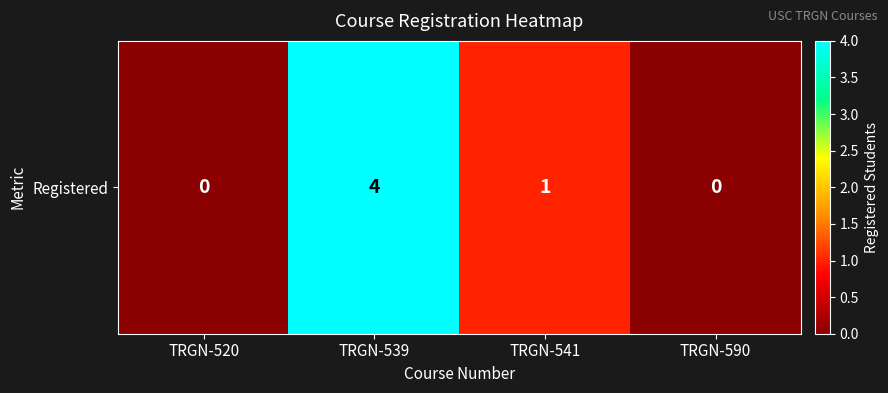

Count the number of categories in the chart.

4